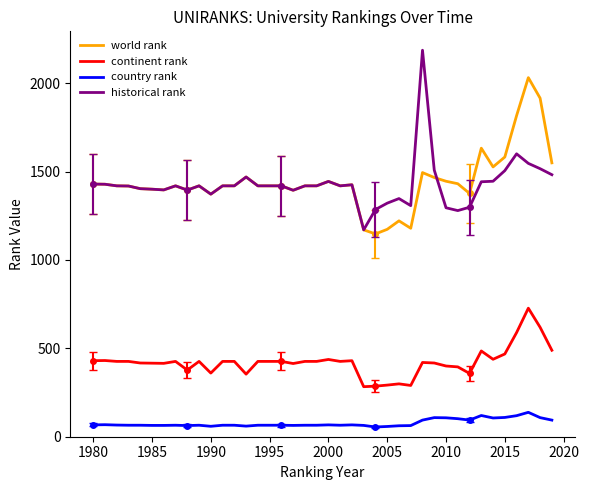

What value does the continent rank series have at 1990?

360